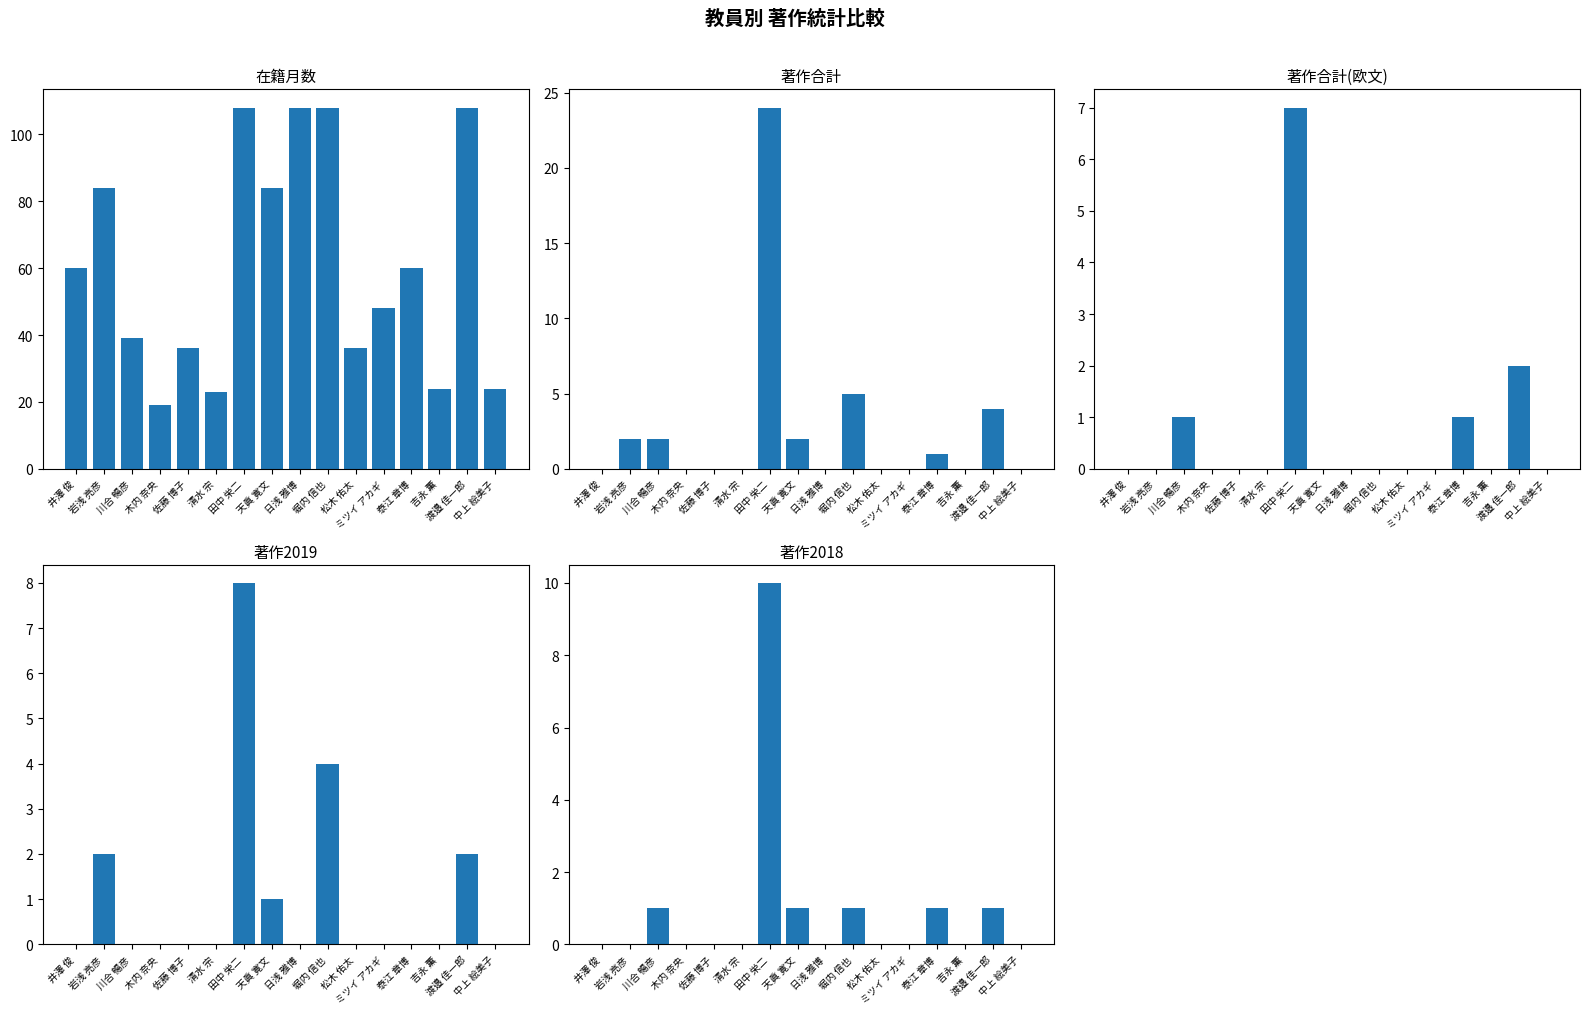

Rank the categories by 著作合計 value from highest to lowest.

田中 栄二, 堀内 信也, 渡邉 佳一郎, 岩浅 亮彦, 川合 暢彦, 天眞 寛文, 泰江 章博, 井澤 俊, 木内 奈央, 佐藤 博子, 清水 宗, 日浅 雅博, 松木 佑太, ミツイ アカギ, 吉永 薫, 中上 絵美子